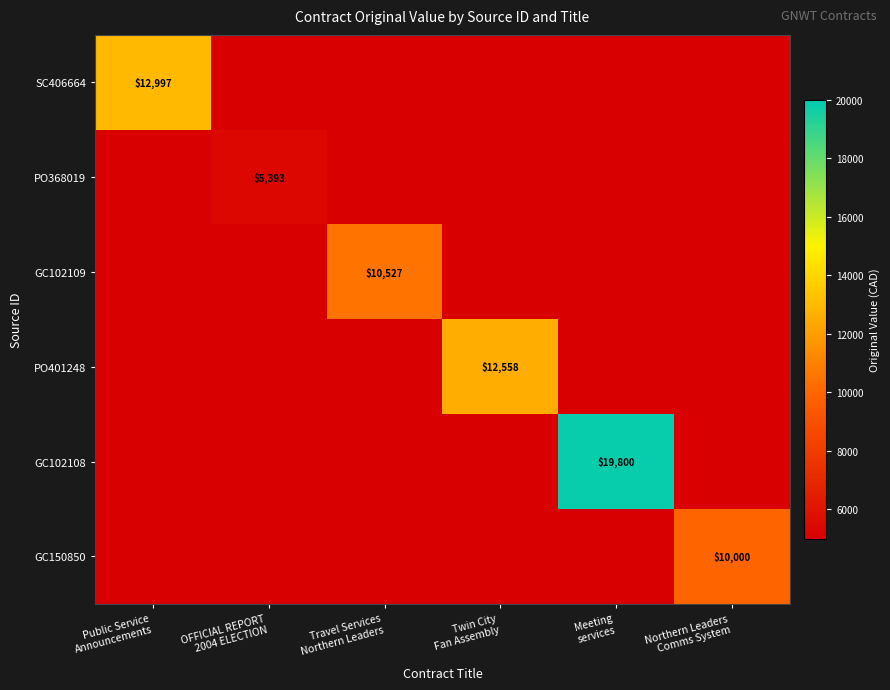

How many positive values does the GC150850 series have?

1